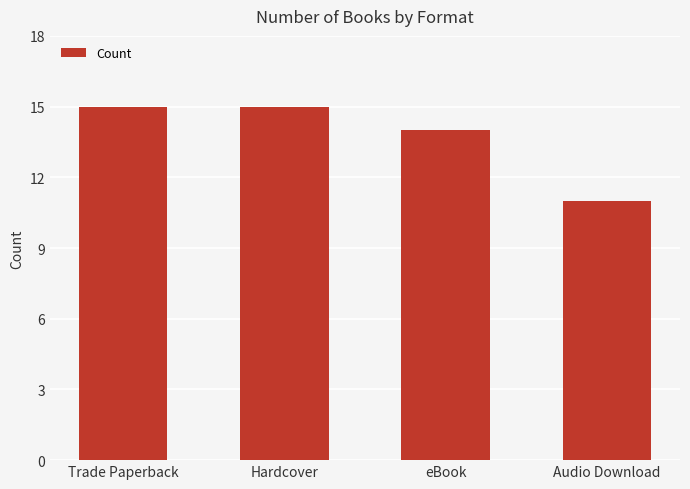

What is the sum of the values at Audio Download and Trade Paperback?

26